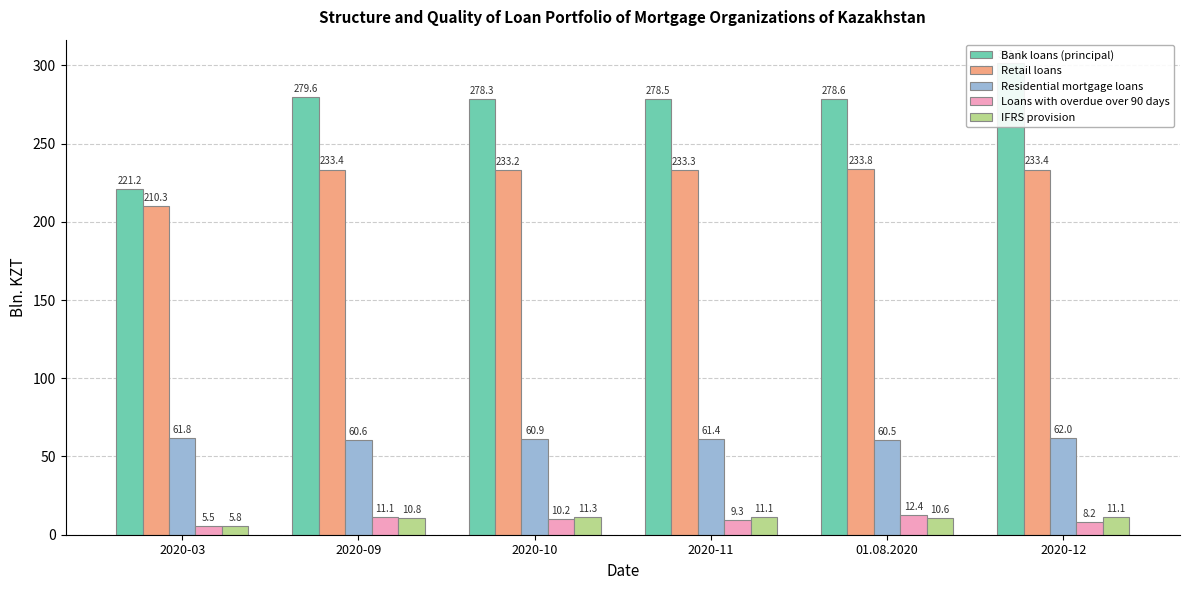

What is the maximum value shown in the chart?

301.3